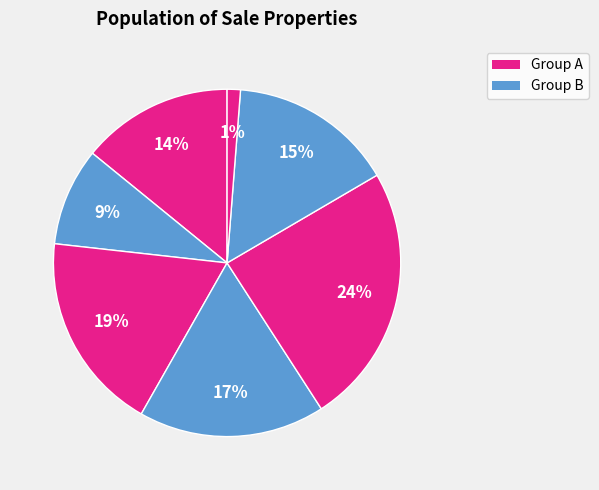

Which slice is the largest?

3